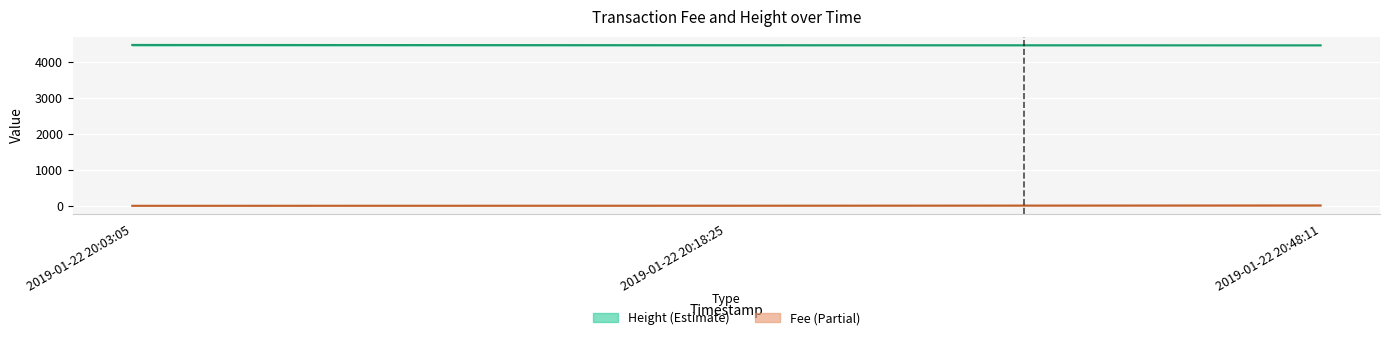

What is the difference between the maximum and minimum values in the Height series?

12.0